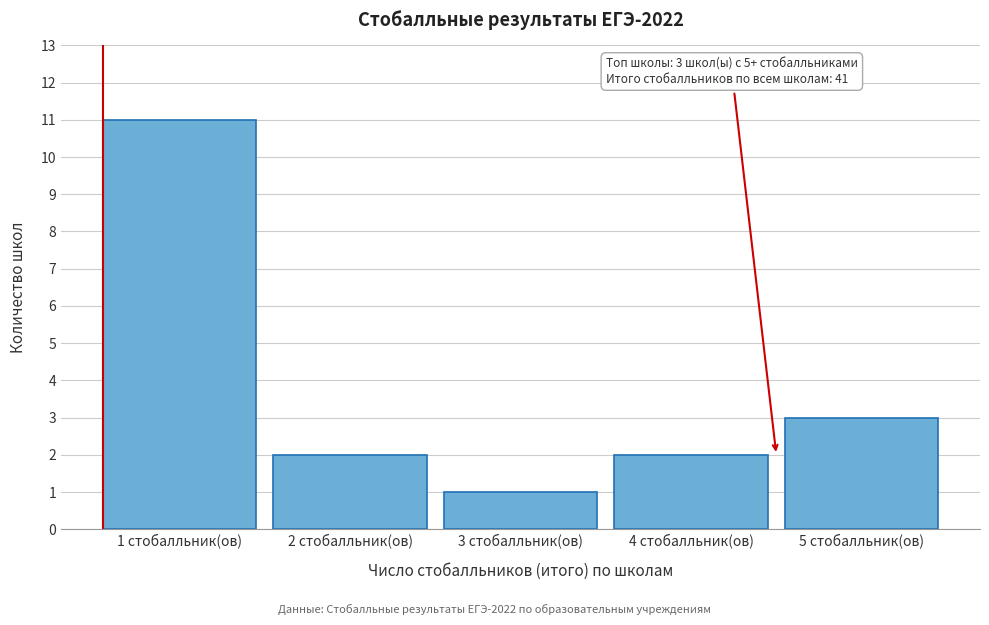

Reading right to left, extract all data points from this chart.

3	2	1	2	11